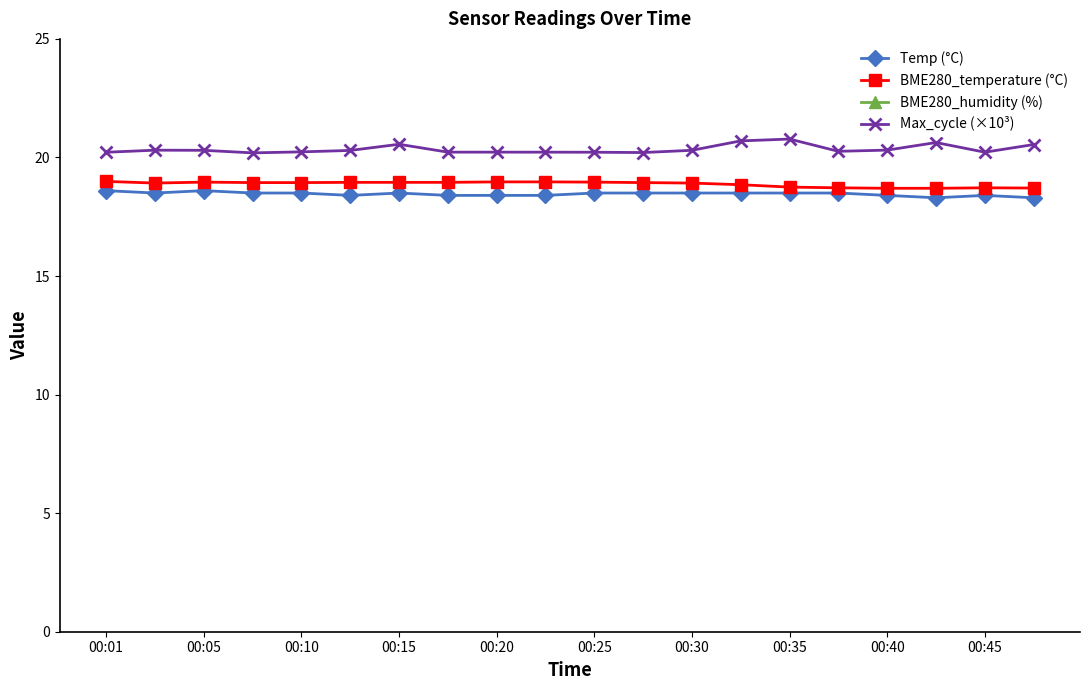

How many interior local valleys does the Temp (°C) series have?

3